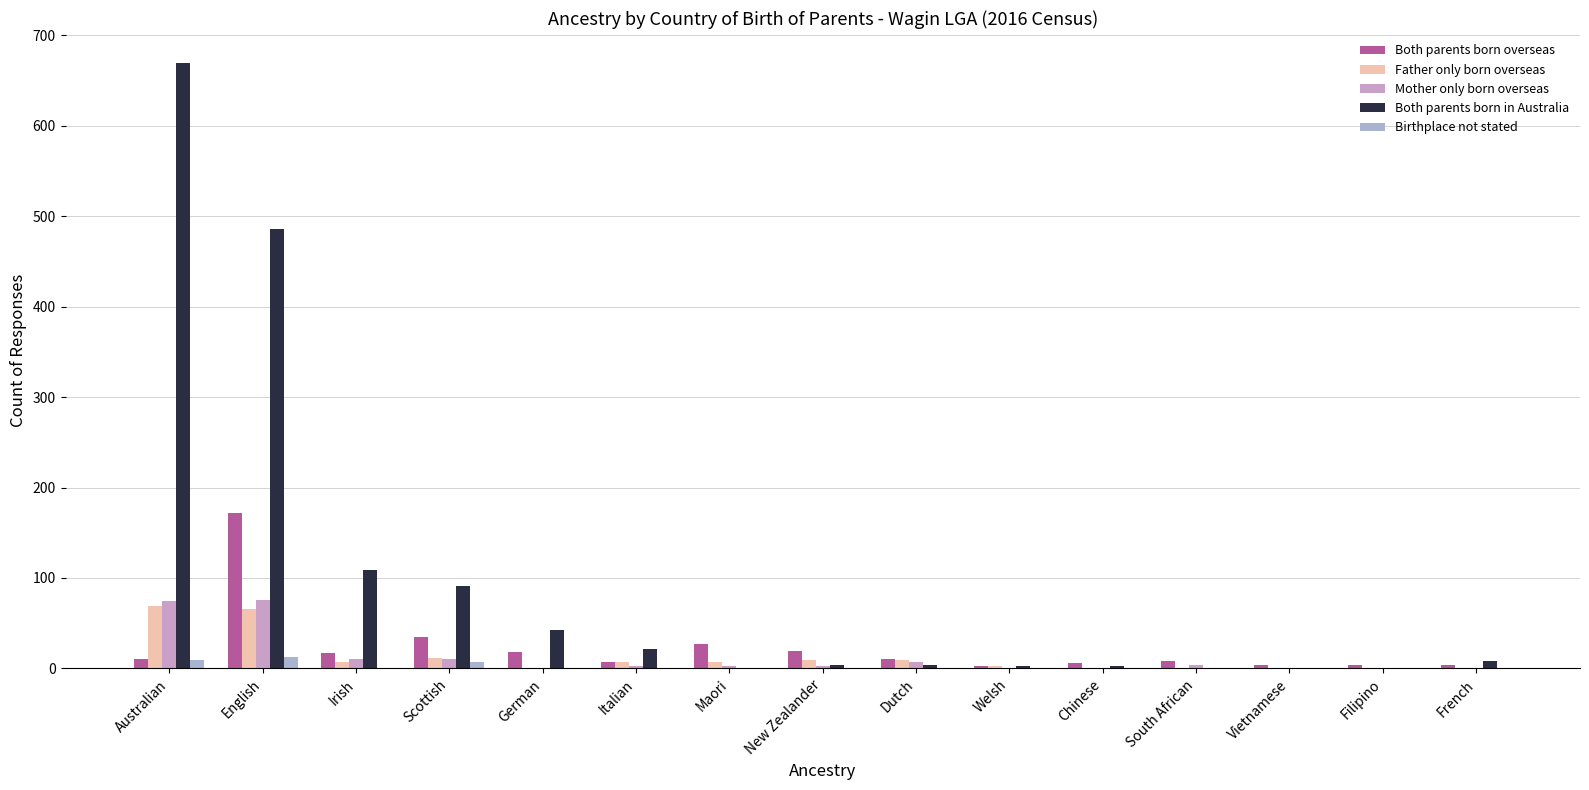

How many values in the Birthplace not stated series exceed 0?

3